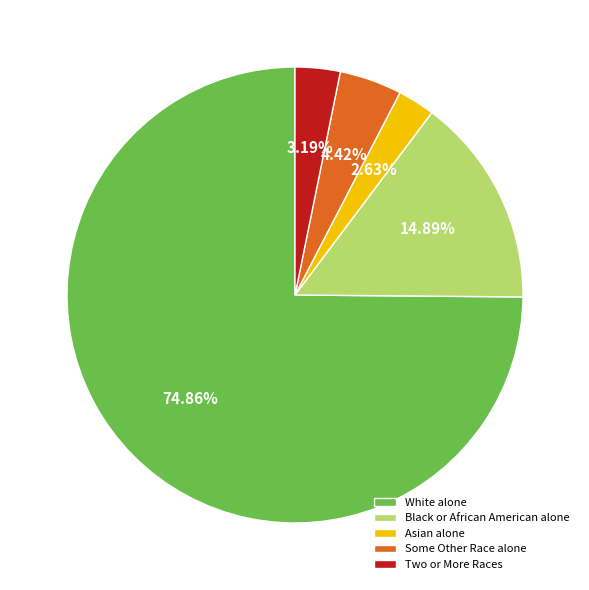

How many slices are in this pie chart?

5